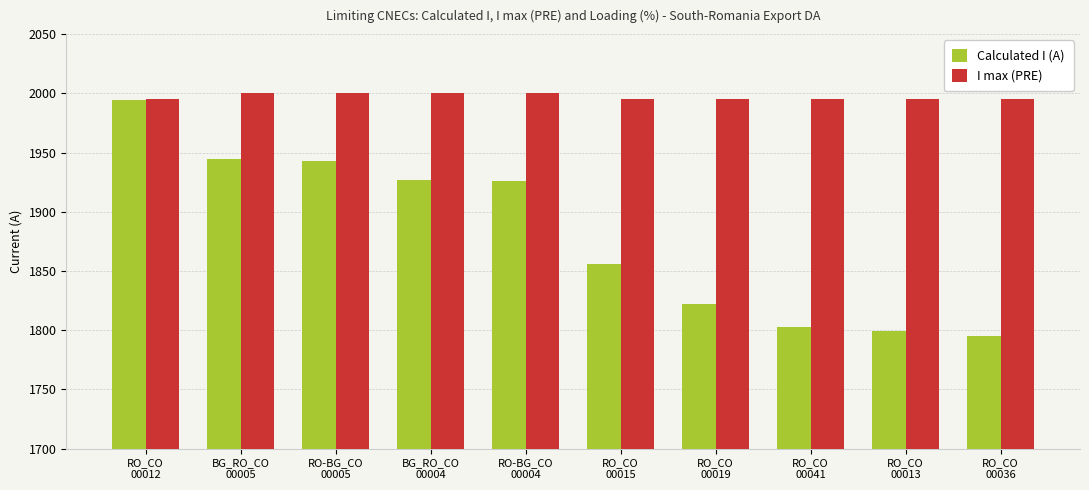

List the series in order of their overall mean, lowest first.

Calculated I (A), I max (PRE)